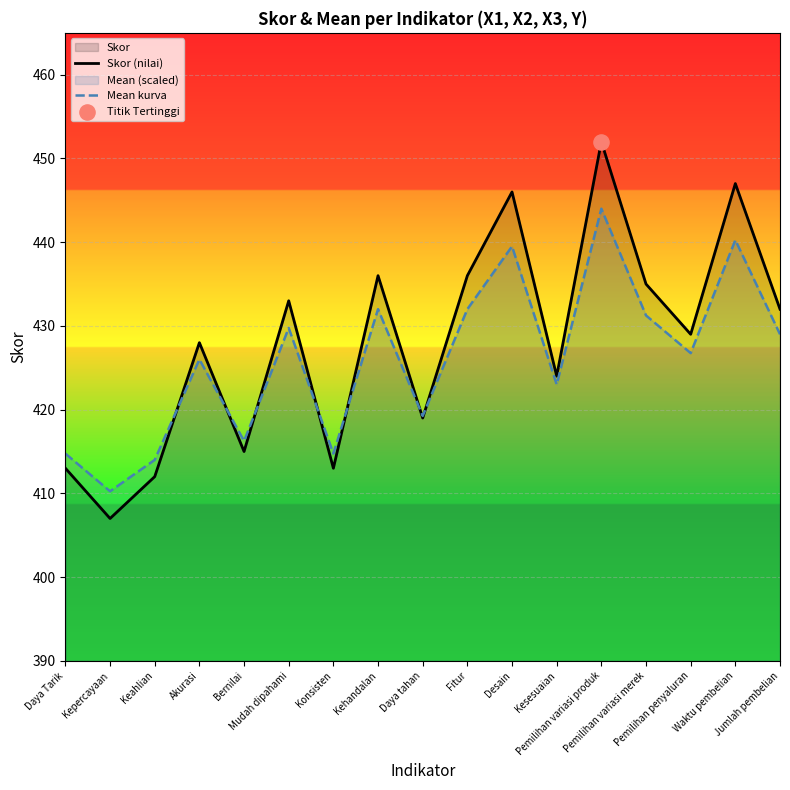

Which series has the largest Y range (max minus min)?

Skor (nilai)